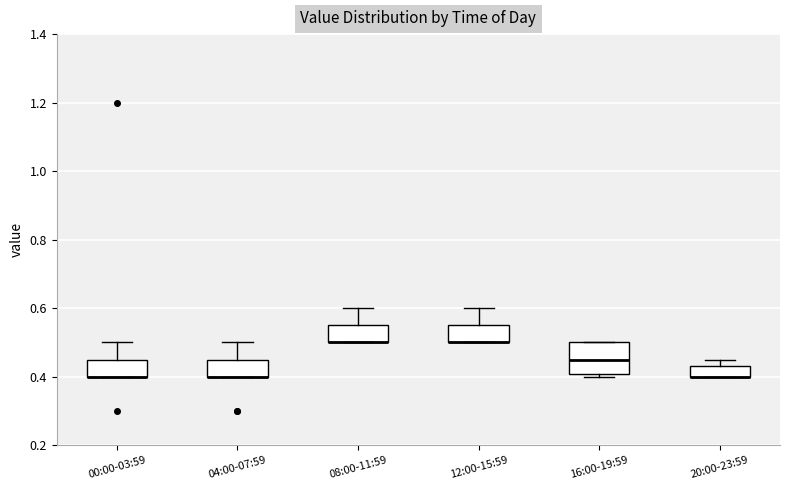

Which box is the tallest, from its lower edge to its upper edge?

16:00-19:59